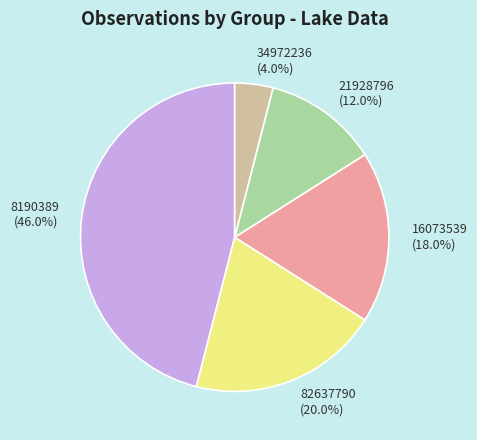

To the nearest percent, what is the combined percentage of 16073539 and 8190389?

64%